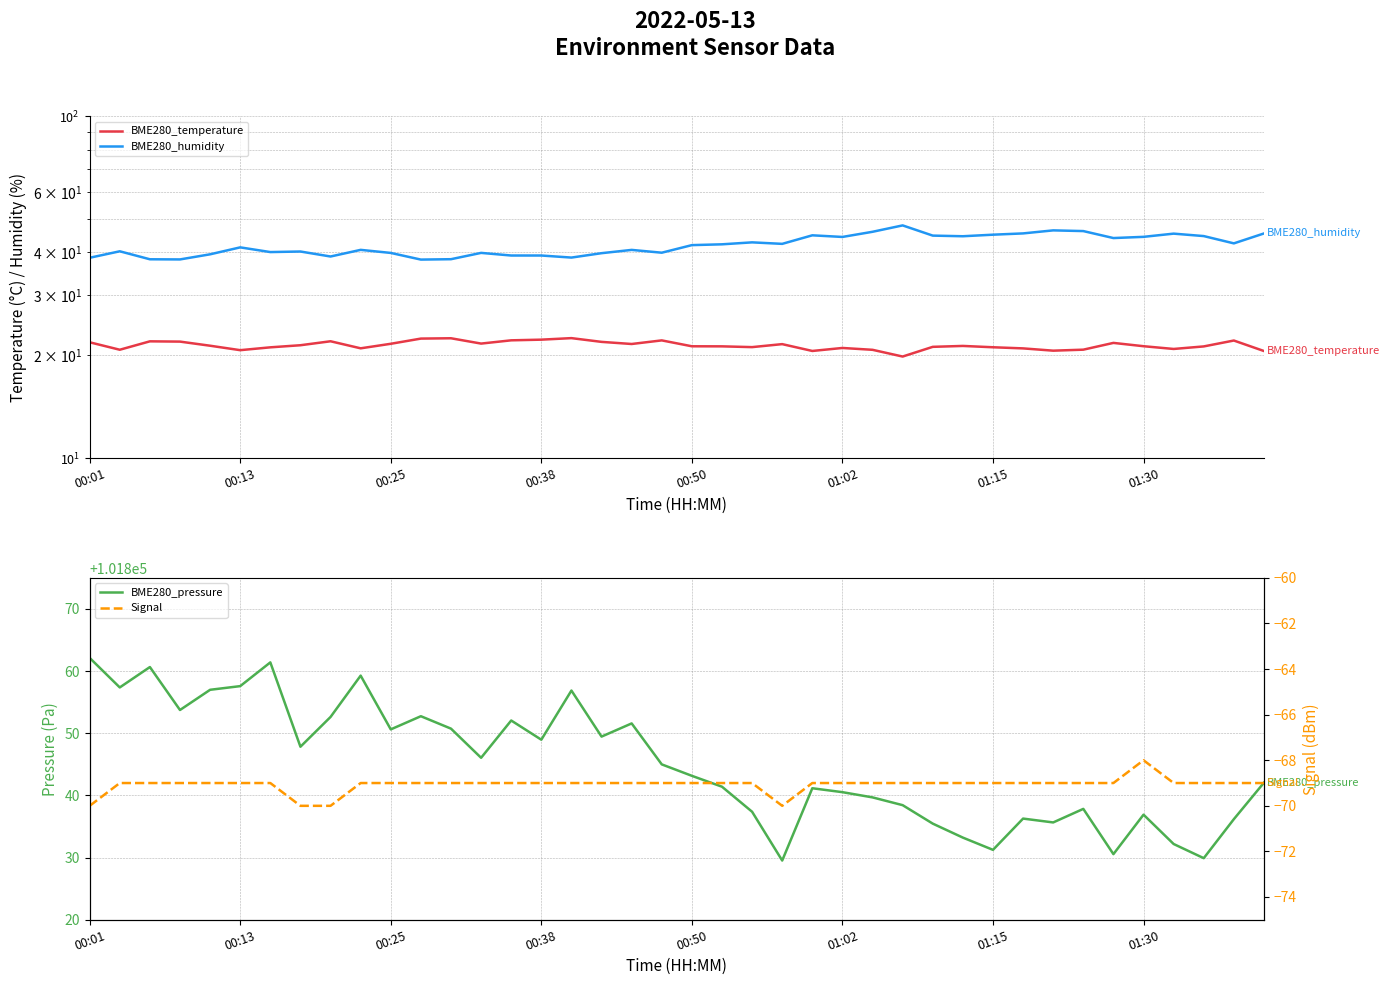

What is the sum of all BME280_humidity values?

1681.4